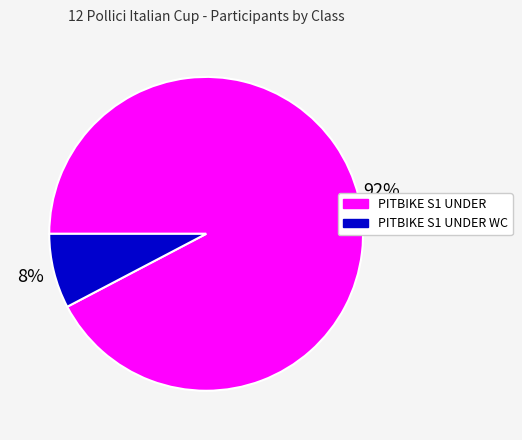

Is it true that PITBIKE S1 UNDER WC is 1% of the pie?

False